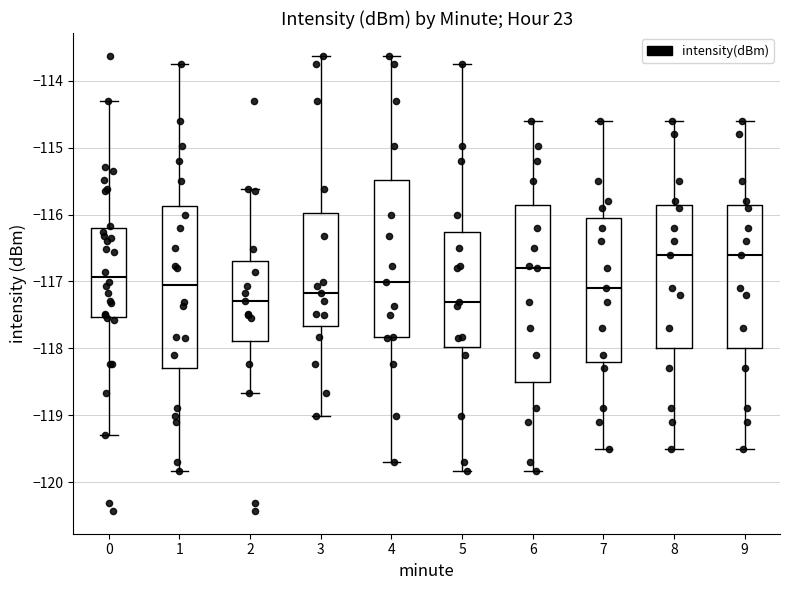

Reading left to right, read every box against the y-axis: the position of its median line, the range the box covers, and the ends of its whiskers. The values are not printed on the chart, so give them approximately, as read against the axis.

0: median -116.9, box -117.5 to -116.2, whiskers -119.3 to -114.3
1: median -117.0, box -118.3 to -115.9, whiskers -119.8 to -113.8
2: median -117.3, box -117.9 to -116.7, whiskers -118.7 to -115.6
3: median -117.2, box -117.7 to -116.0, whiskers -119.0 to -113.6
4: median -117.0, box -117.8 to -115.5, whiskers -119.7 to -113.6
5: median -117.3, box -118.0 to -116.3, whiskers -119.8 to -113.8
6: median -116.8, box -118.5 to -115.8, whiskers -119.8 to -114.6
7: median -117.1, box -118.2 to -116.0, whiskers -119.5 to -114.6
8: median -116.6, box -118.0 to -115.8, whiskers -119.5 to -114.6
9: median -116.6, box -118.0 to -115.8, whiskers -119.5 to -114.6